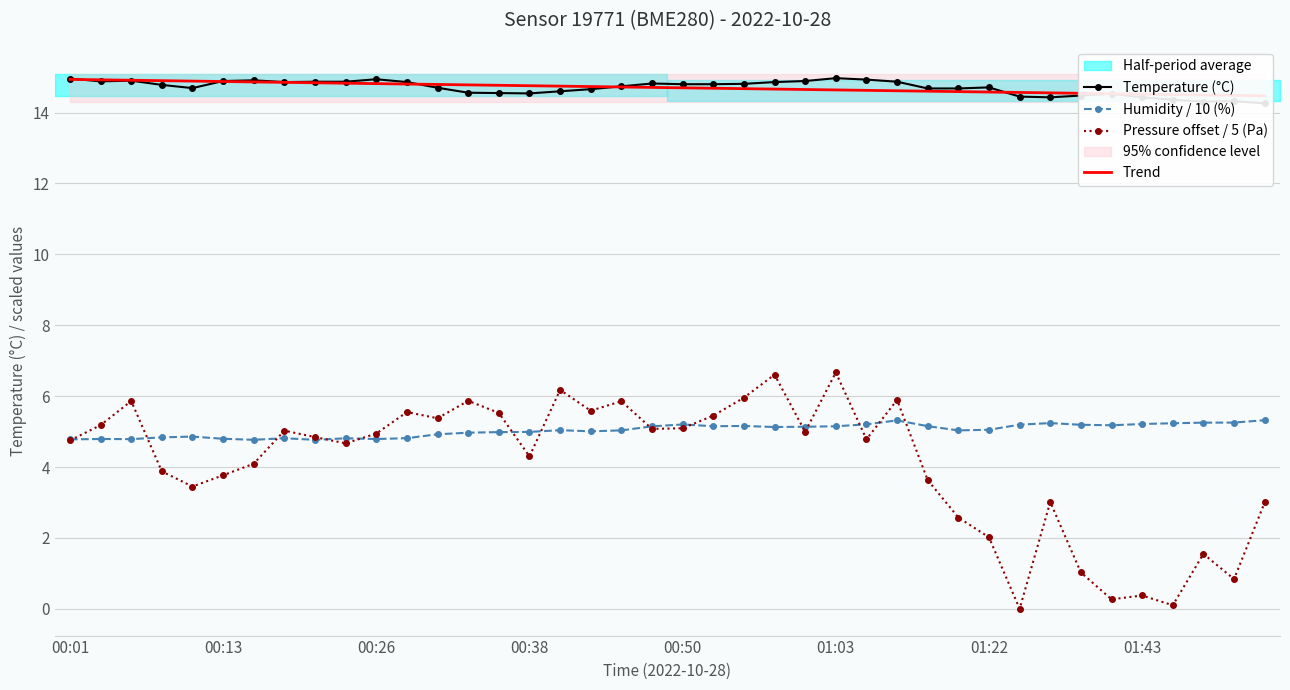

List the series in order of their peak value, highest first.

Temperature (°C), Trend, Pressure offset / 5 (Pa), Humidity / 10 (%)